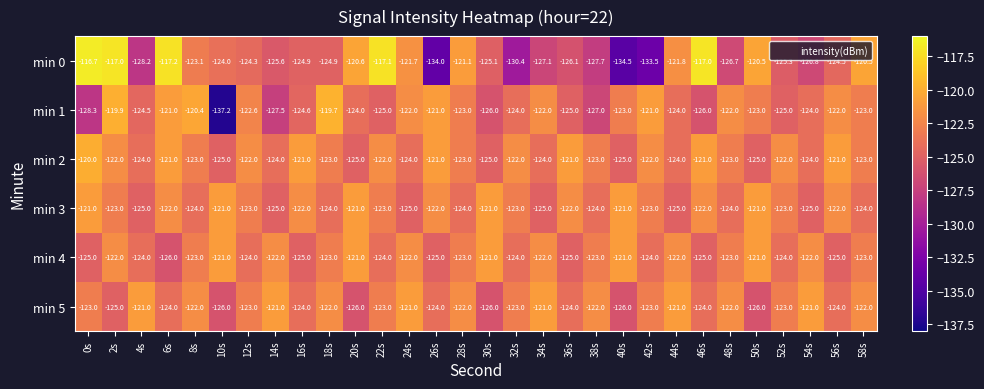

What is the difference between the highest and lowest values at 44s?

4.0